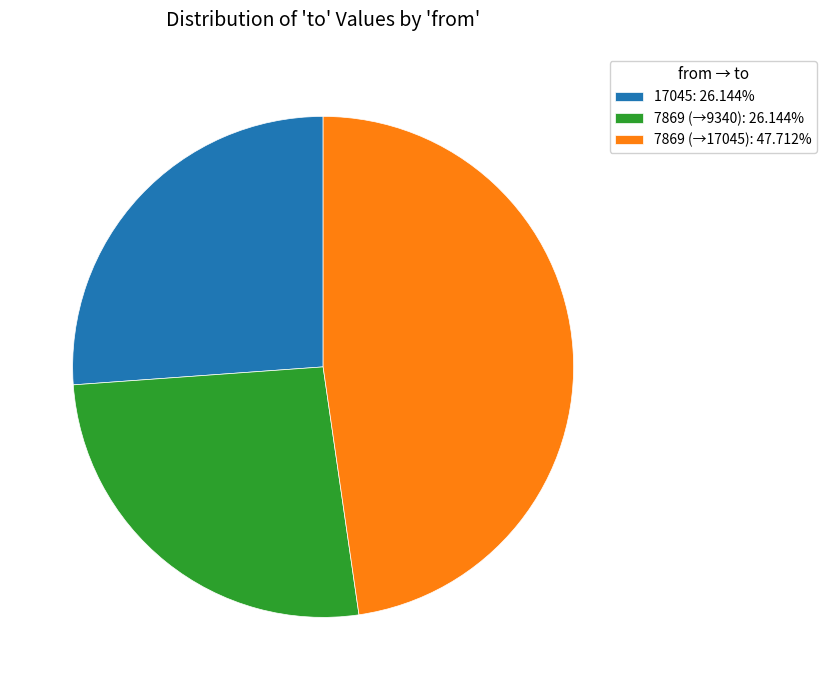

Is the sum of 17045: 26.144% and 7869 (→9340): 26.144% greater than half?

Yes